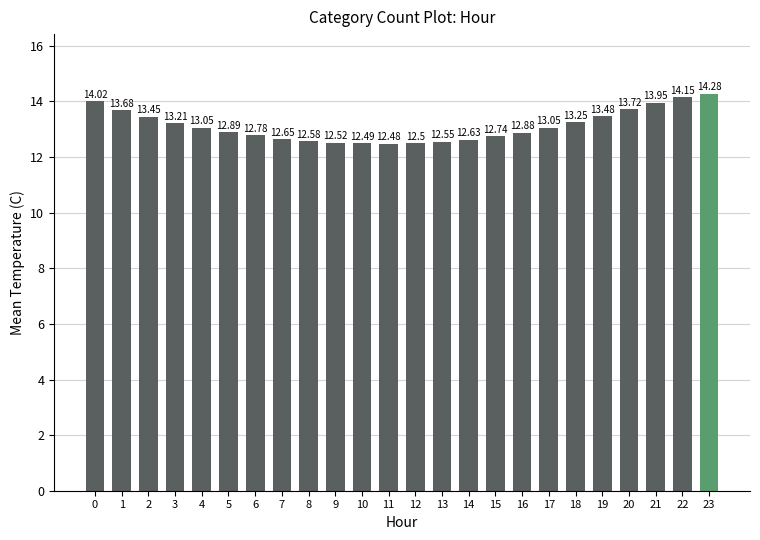

Which has a higher value, 7 or 23?

23